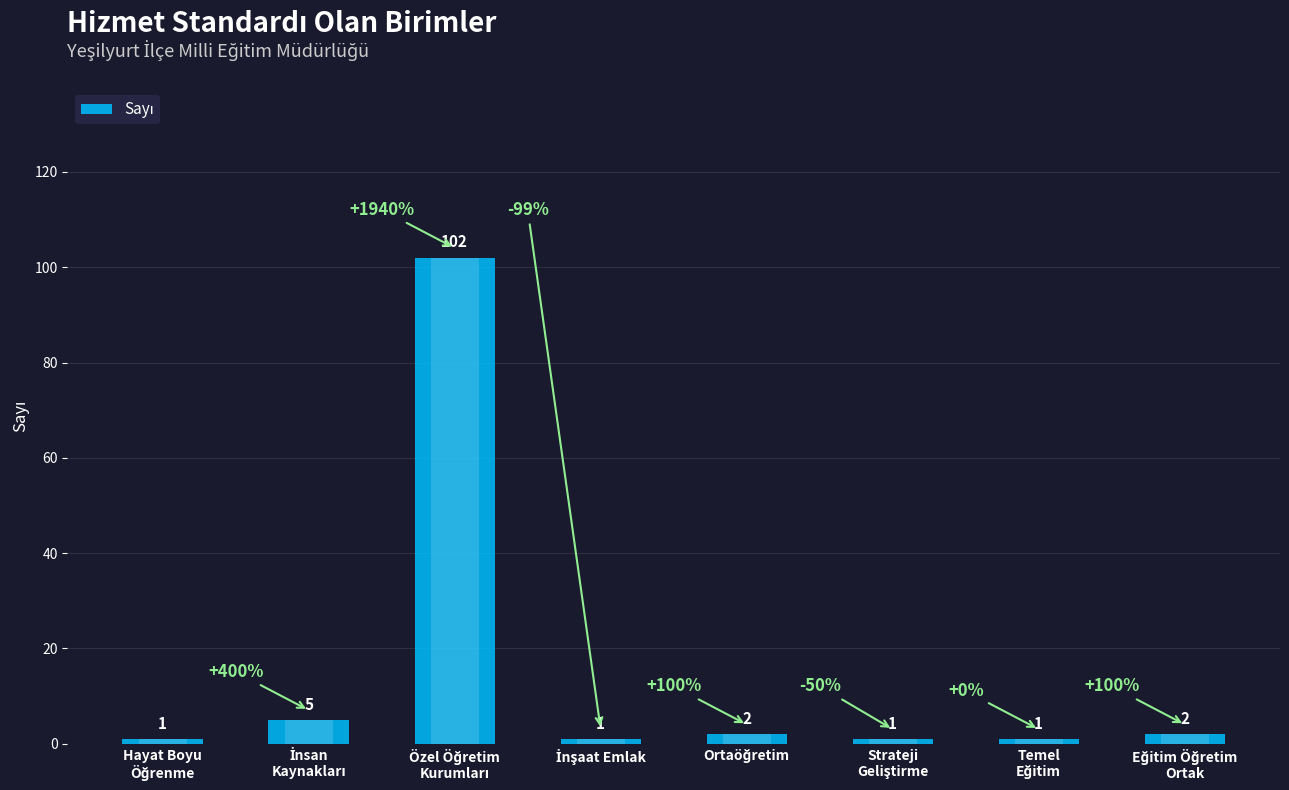

What is the greatest value displayed?

102